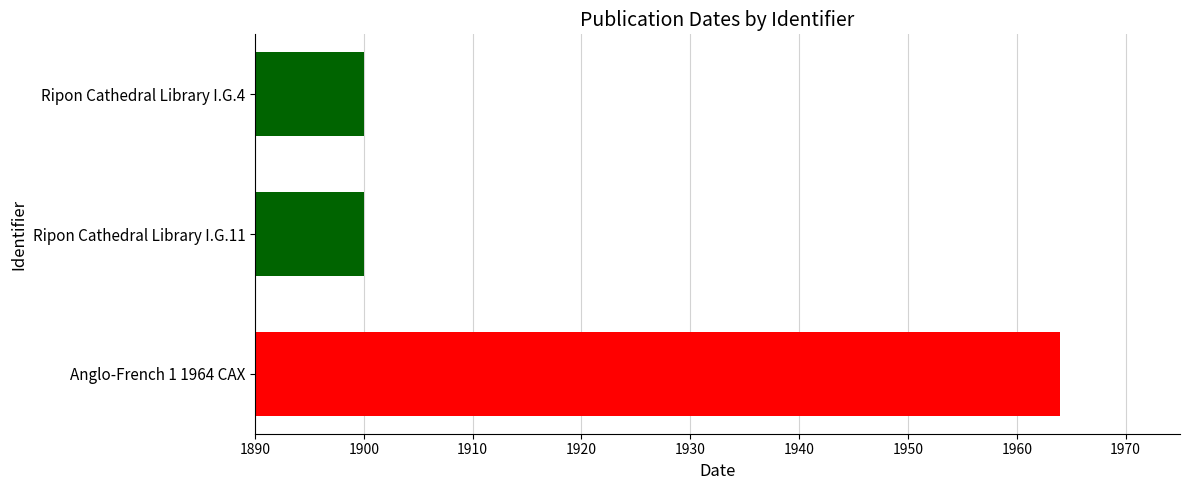

What is the average value?

1921